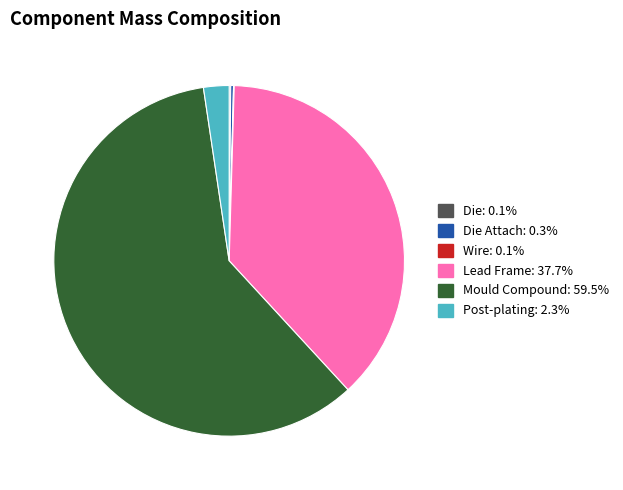

Does any single category account for the majority?

Yes